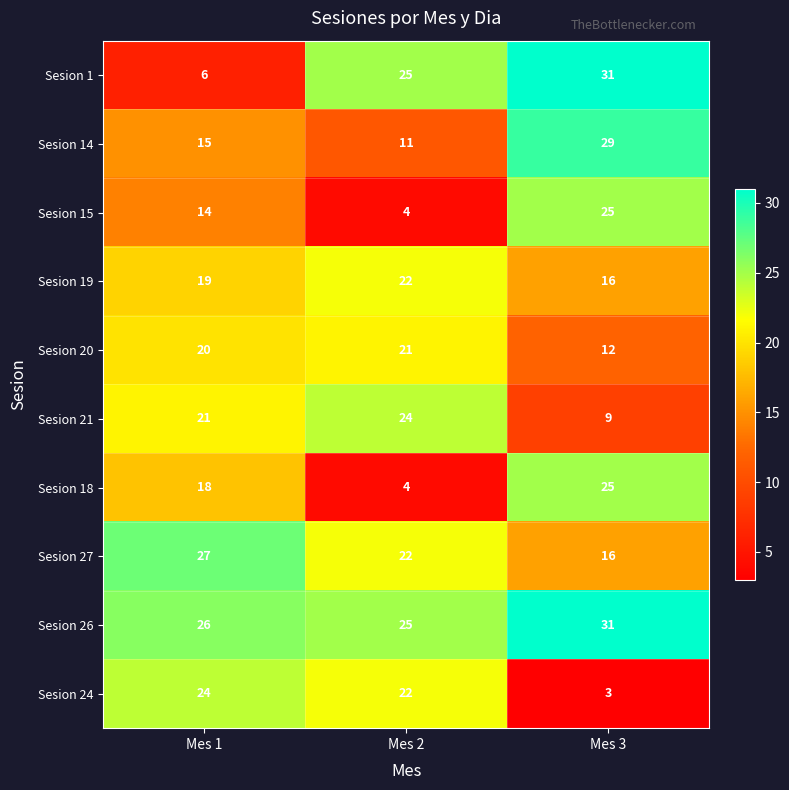

Which category has the lowest value in the Sesion 14 series?

Mes 2